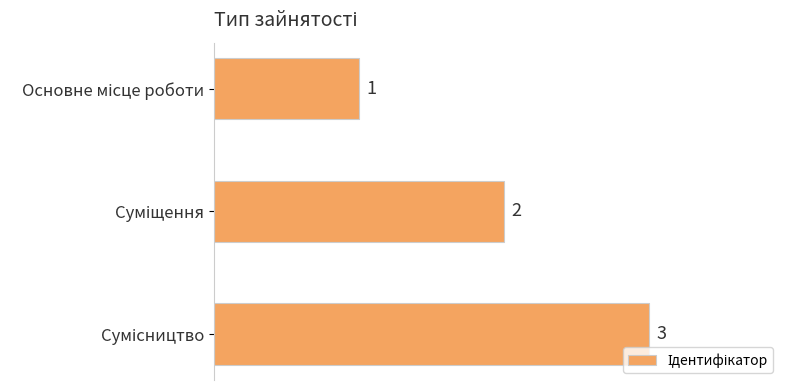

Count the values in the range 1 to 3.

3